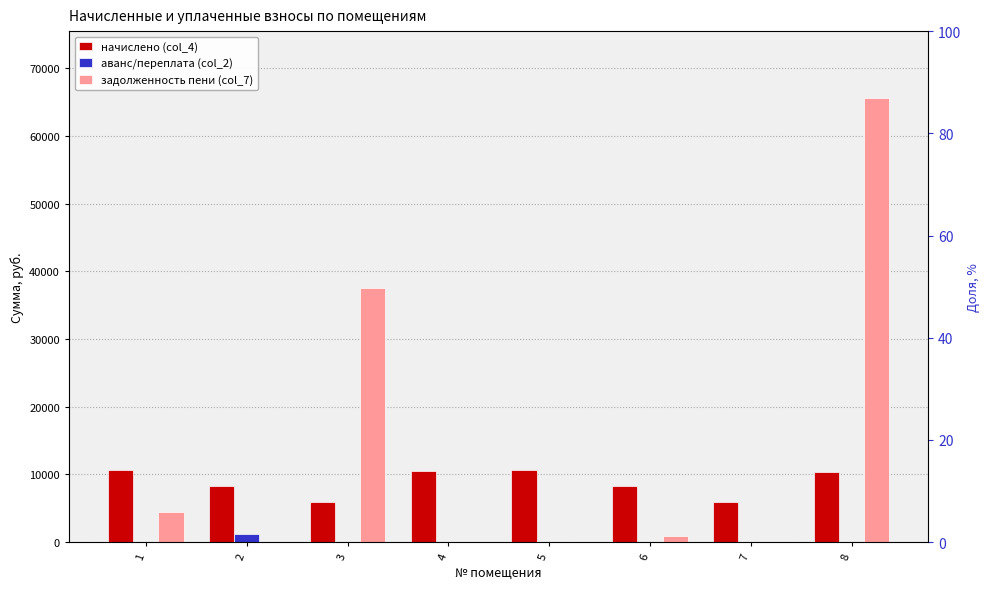

How many bars are there in each group?

3